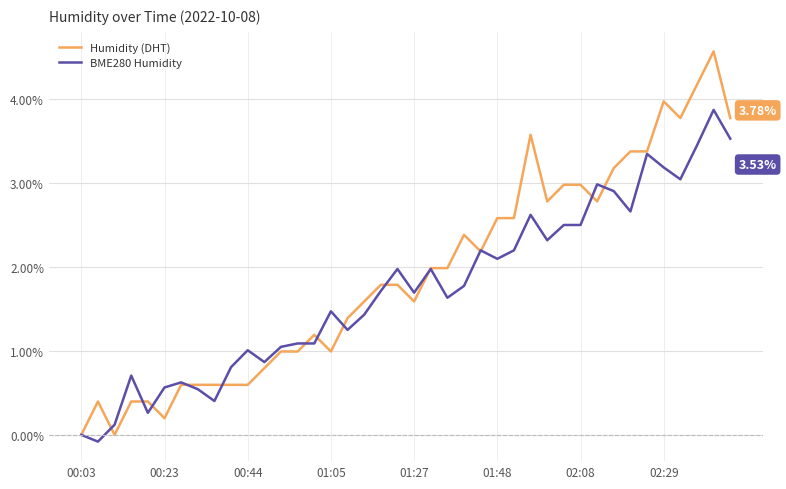

Which series ends up on top after the final intersection of Humidity (DHT) and BME280 Humidity?

Humidity (DHT)